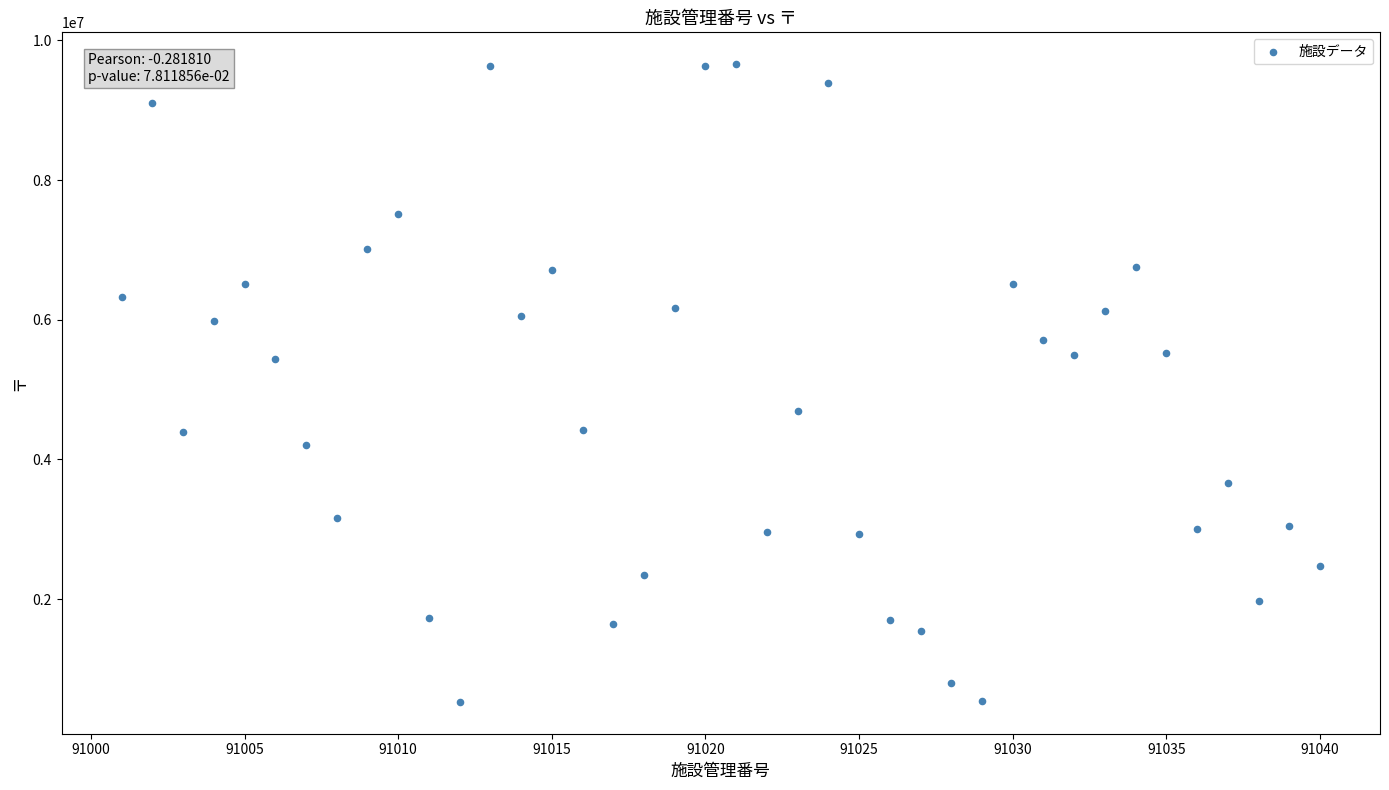

What is the range of X values (max minus min)?

39